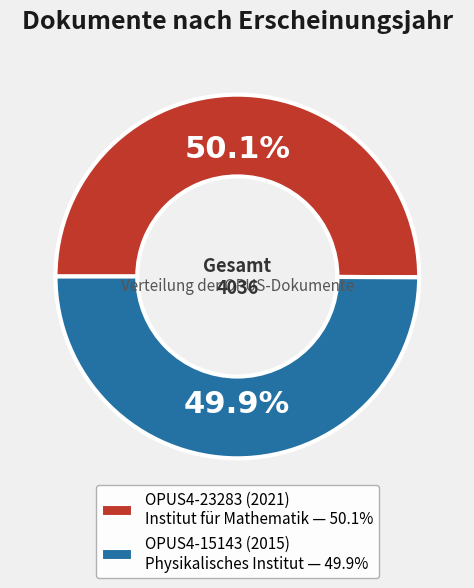

Count the number of slices in the pie.

2